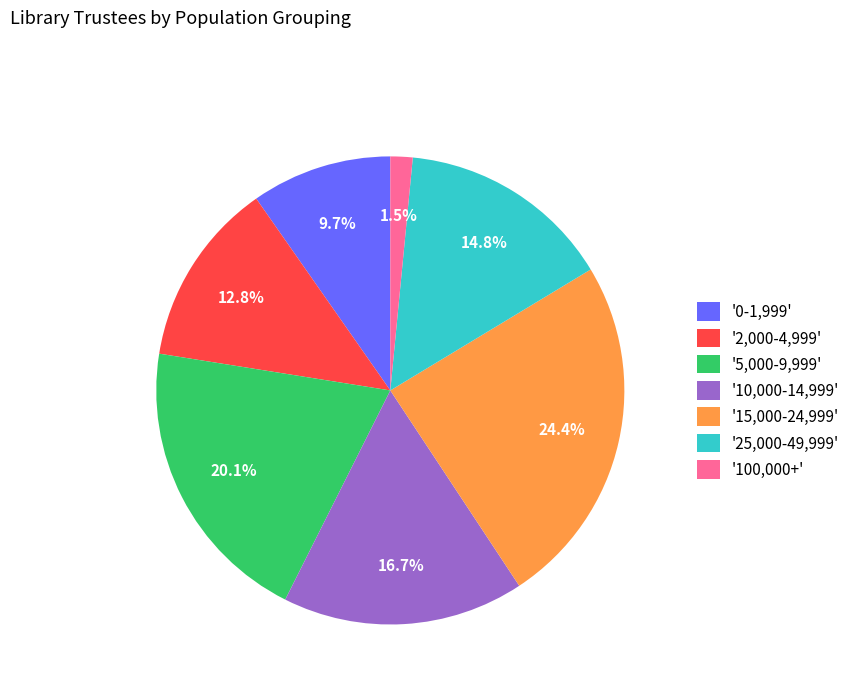

Do '15,000-24,999' and '2,000-4,999' together represent more than half of the pie?

No